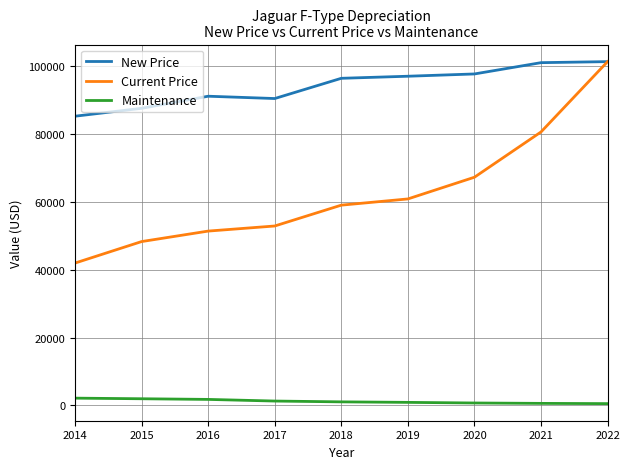

List the series in order of their overall mean, lowest first.

Maintenance, Current Price, New Price